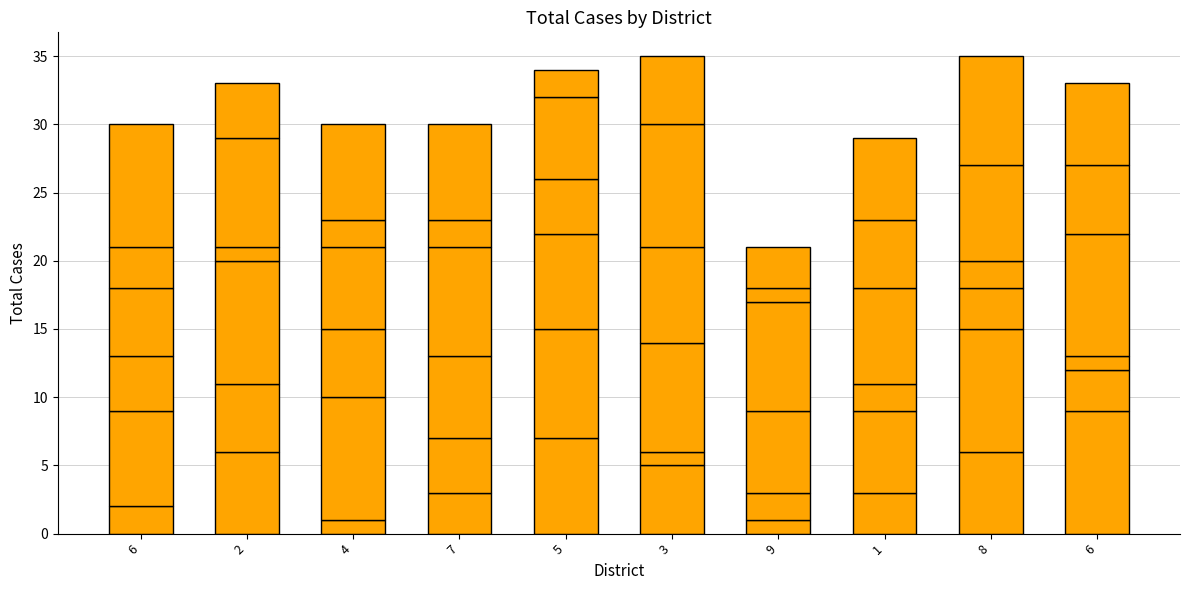

Are the bars grouped side by side (vs. stacked)?

No